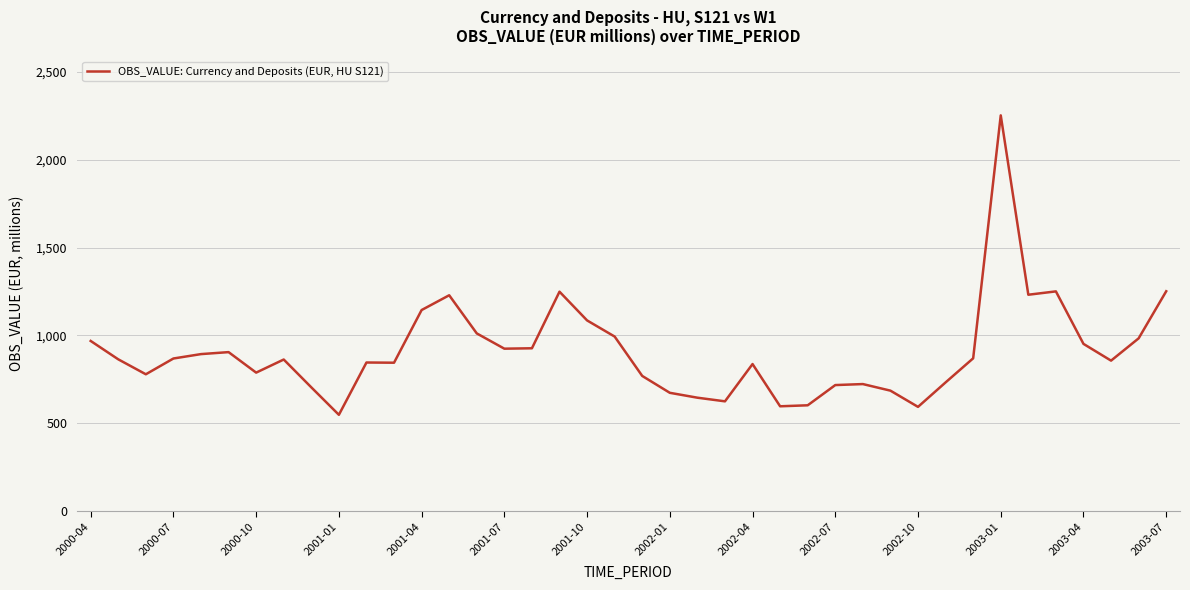

What is the difference between the maximum and minimum values?

1704.2